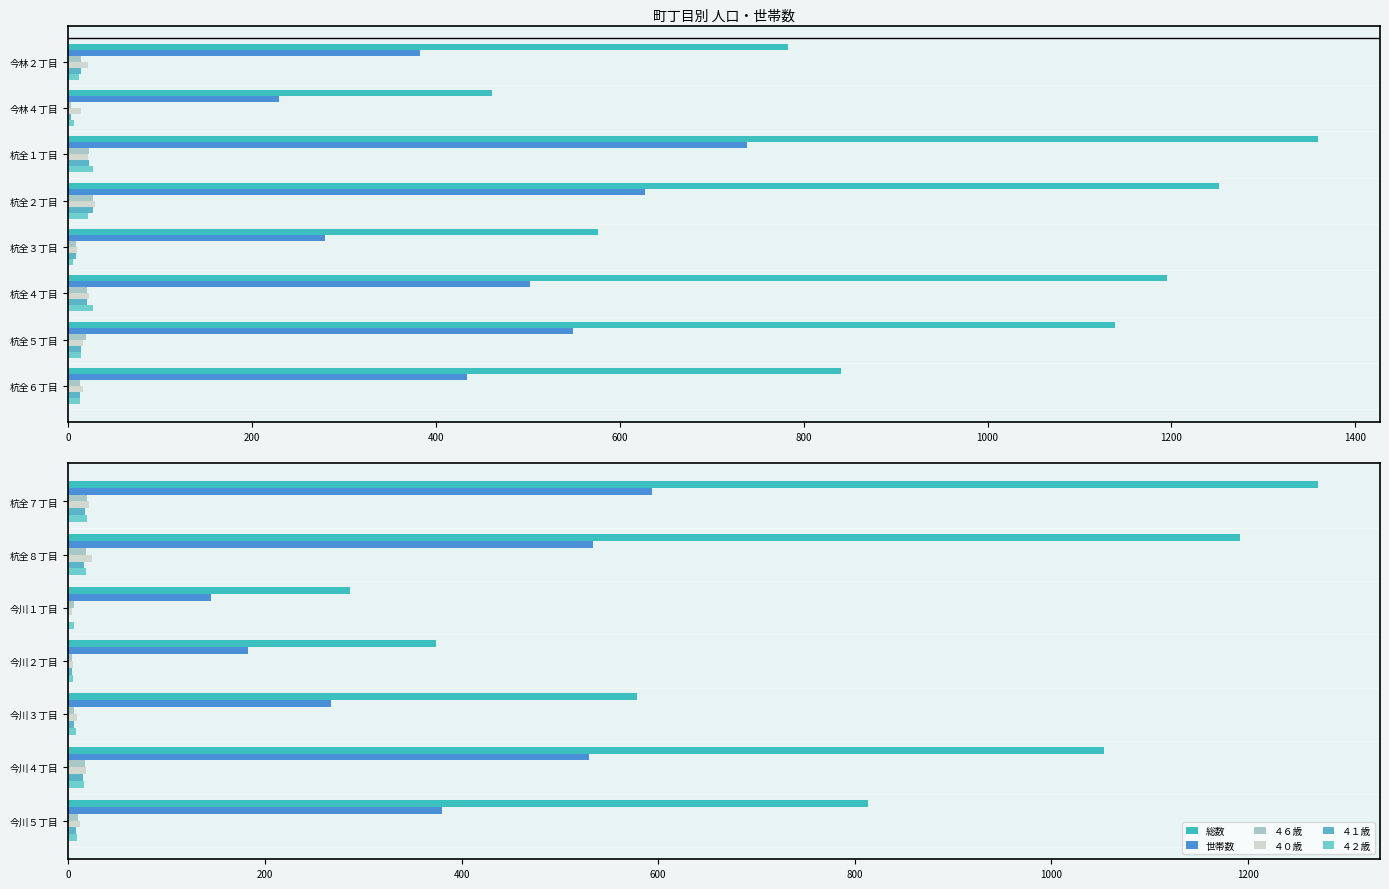

Rank the series at 今川２丁目 from lowest to highest value.

４６歳, ４１歳, ４０歳, ４２歳, 世帯数, 総数